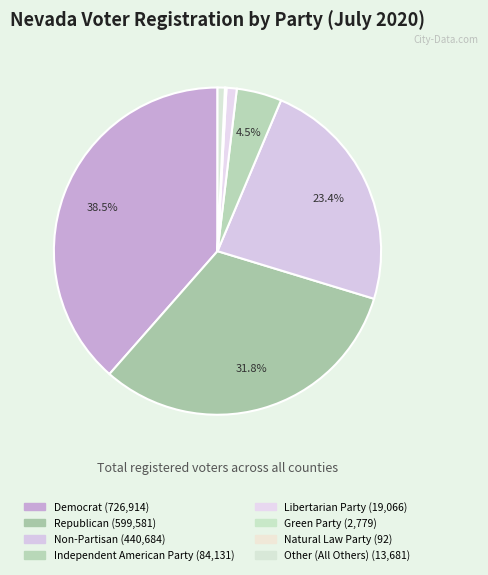

Is it true that Non-Partisan is 37% of the pie?

False